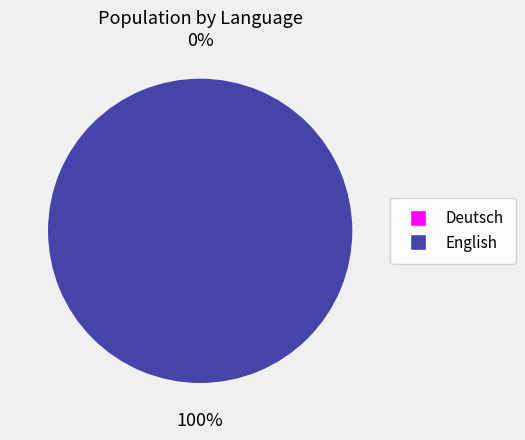

To the nearest percent, what is the average slice percentage?

50%